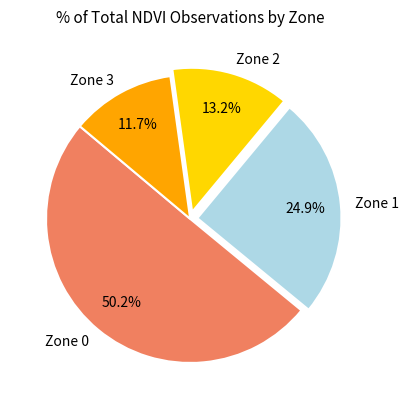

Does Zone 3 represent more than half of the total?

No